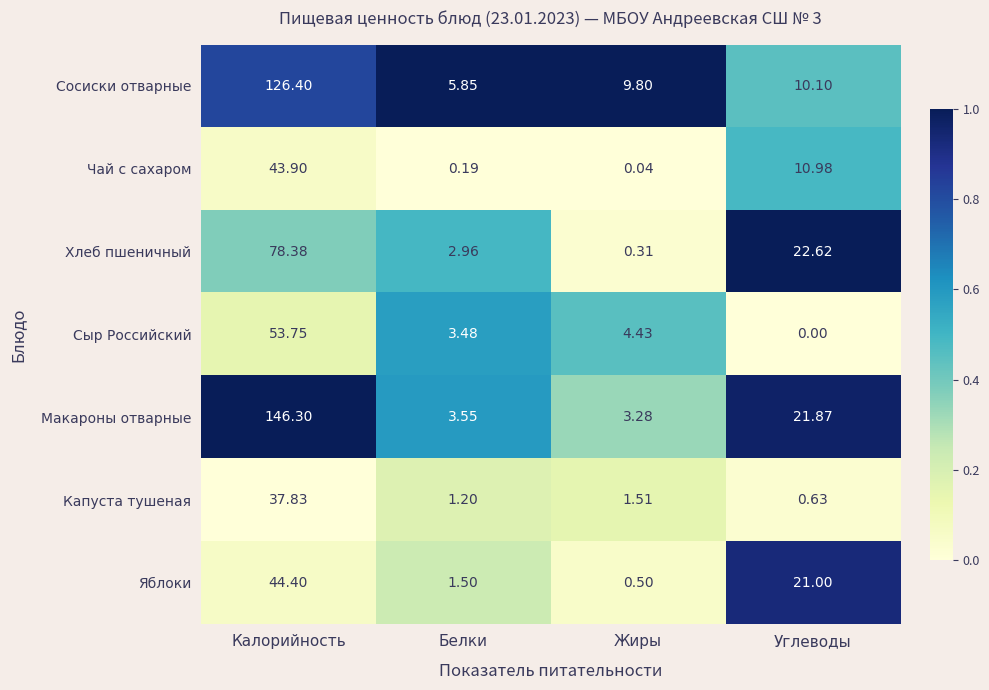

Which category has the highest value across all series?

Калорийность